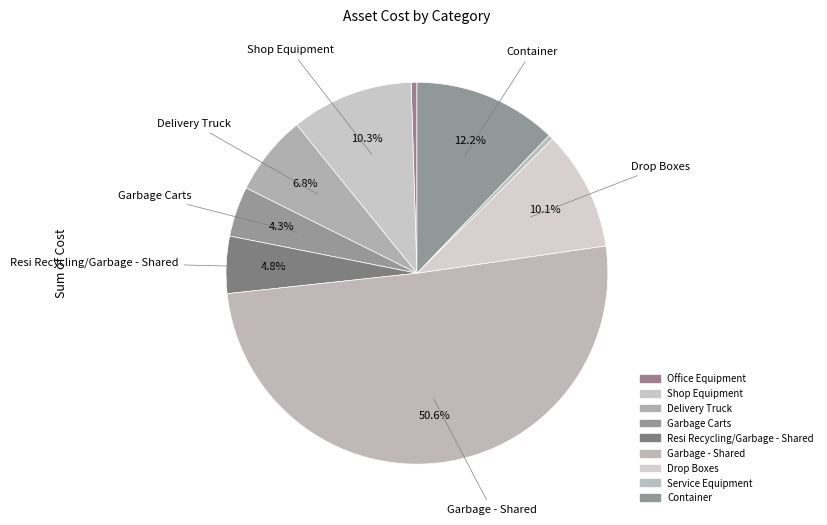

Which category has the biggest portion of the pie?

Garbage - Shared